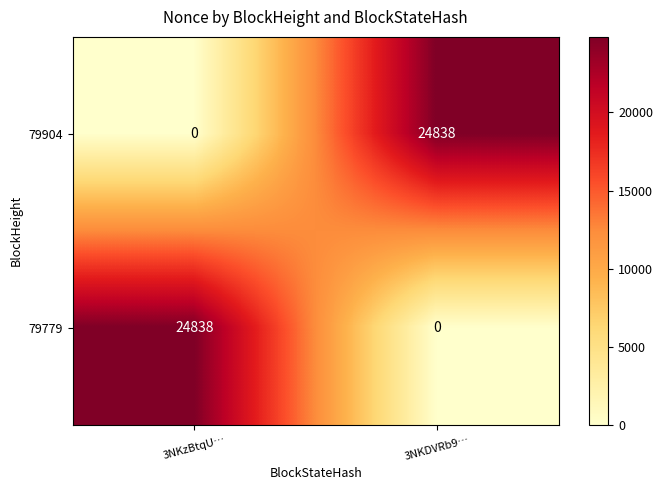

Rank the series at 3NKDVRb9… from highest to lowest value.

79904, 79779